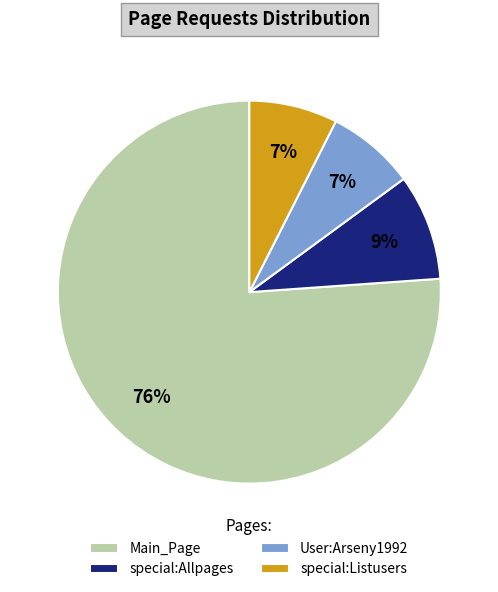

To the nearest percent, what is the average slice percentage?

25%